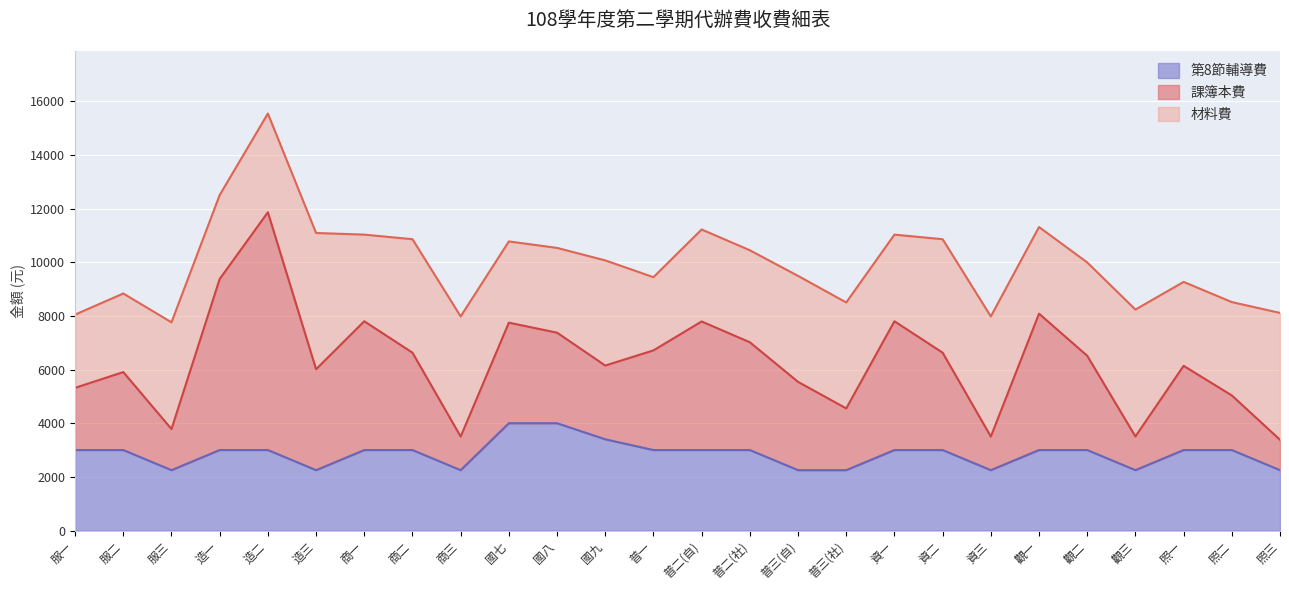

What is the sum of the 課簿本費 values at 普三(自) and 照二?

5328